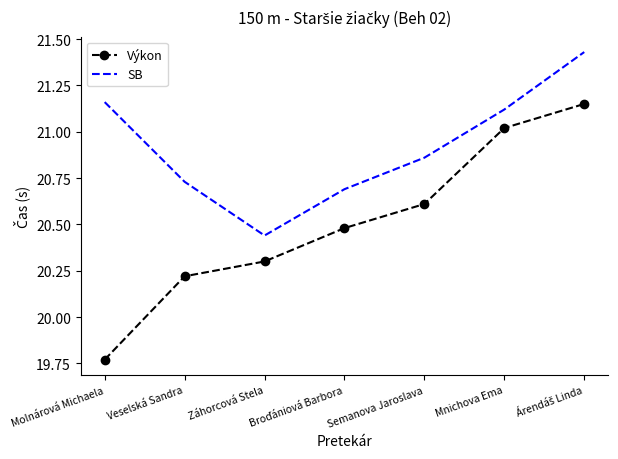

Which series has the largest range (max minus min)?

Výkon